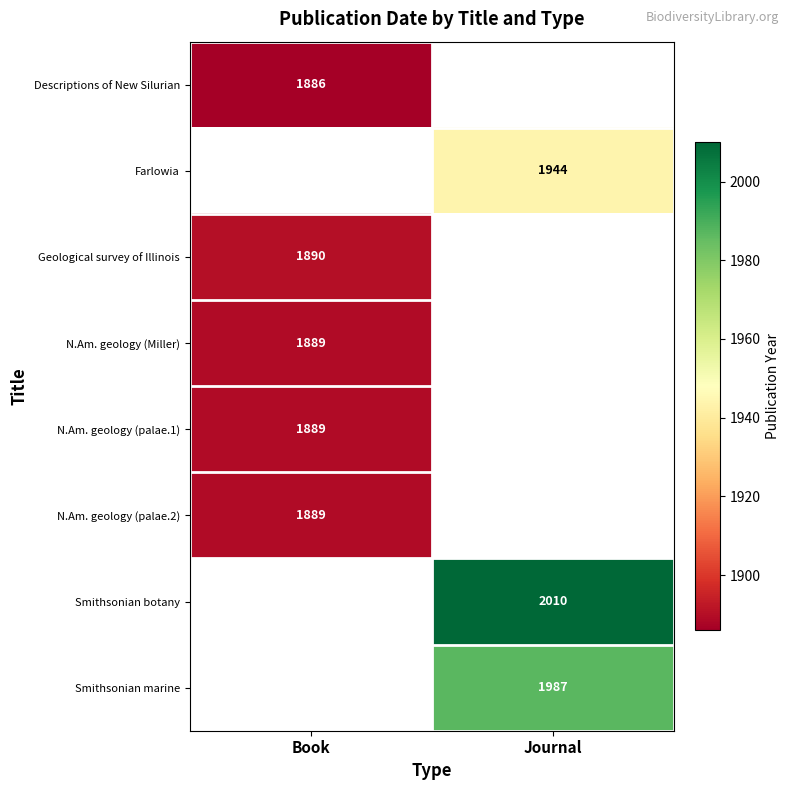

Is the value of Smithsonian marine at Journal greater than the value of Farlowia at Journal?

Yes